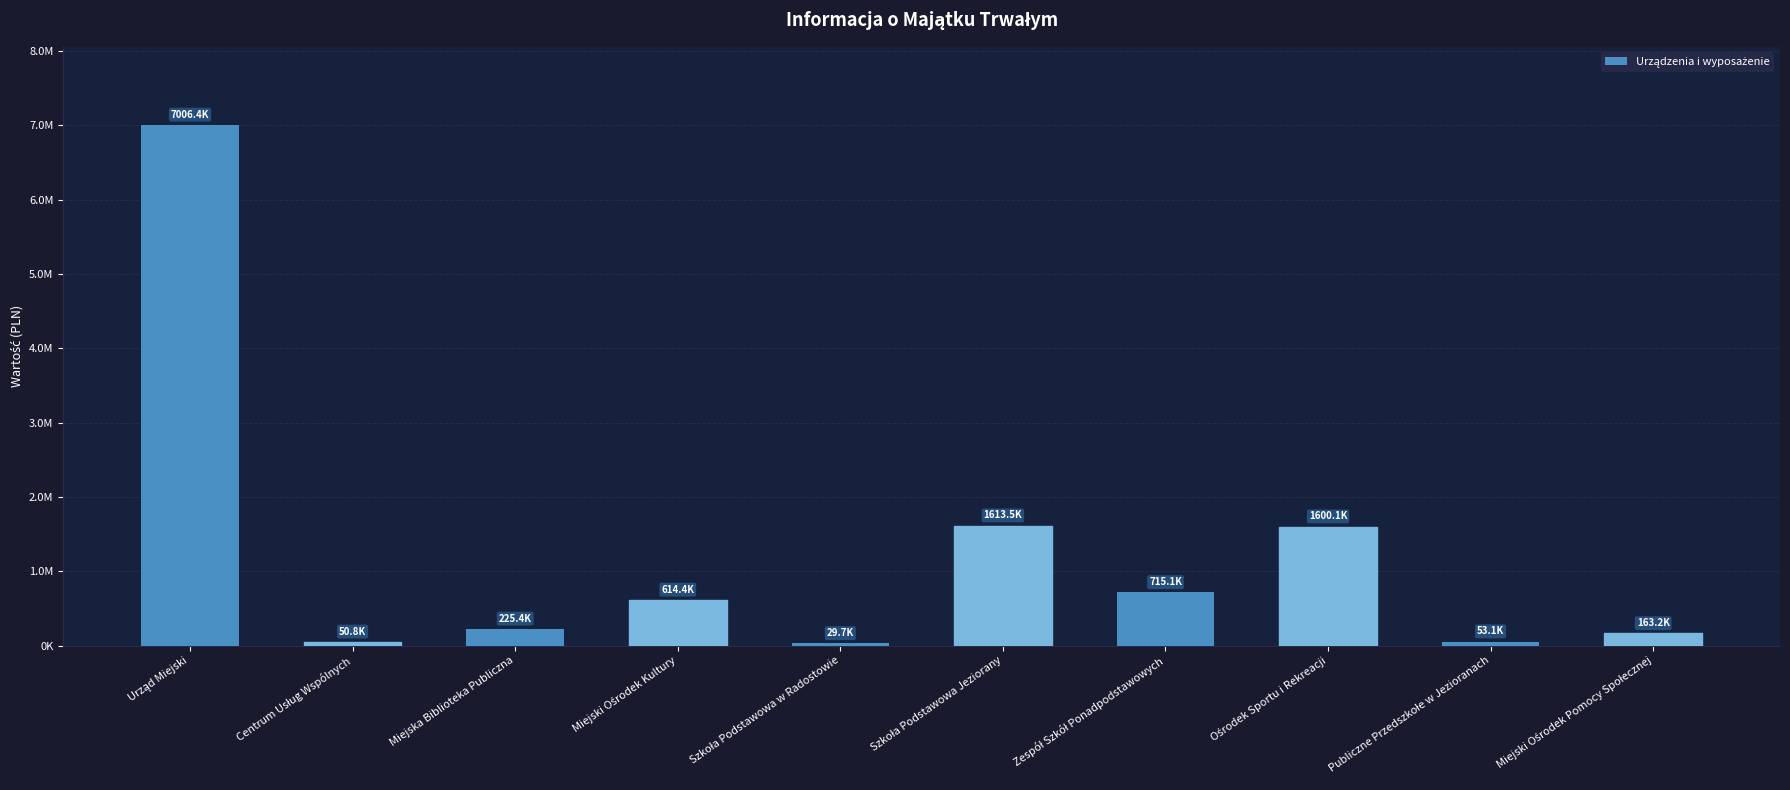

Are the bars horizontal?

No